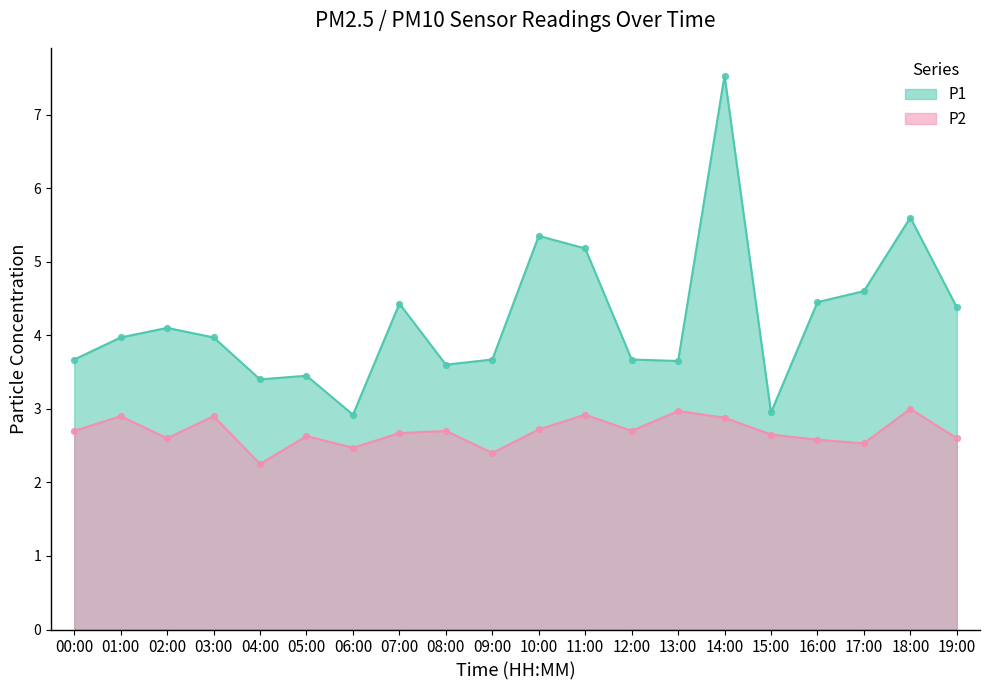

Which series has the widest spread of Y values?

P1